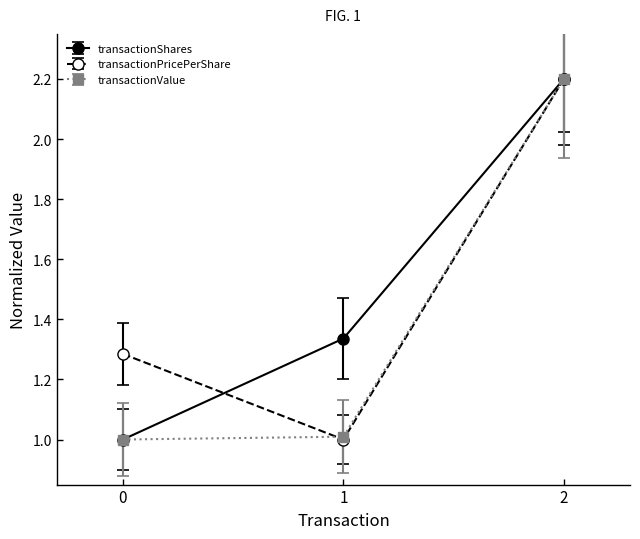

What is the difference between the maximum and minimum values in the transactionValue series?

1.2